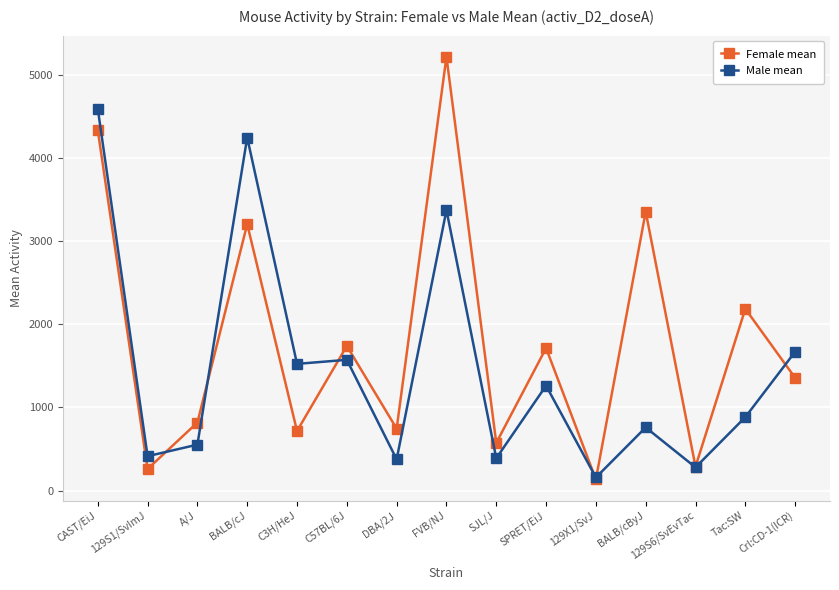

What is the value of the Male mean point at the 1st from the left?

4593